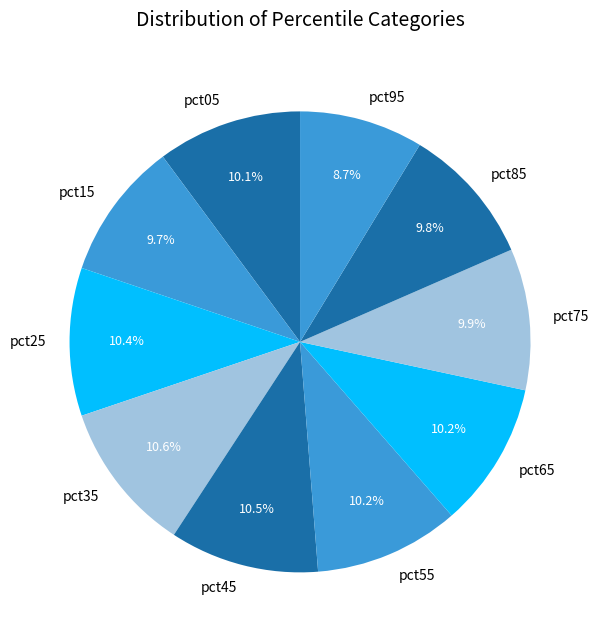

What percentage is NOT represented by pct25?

89.6%